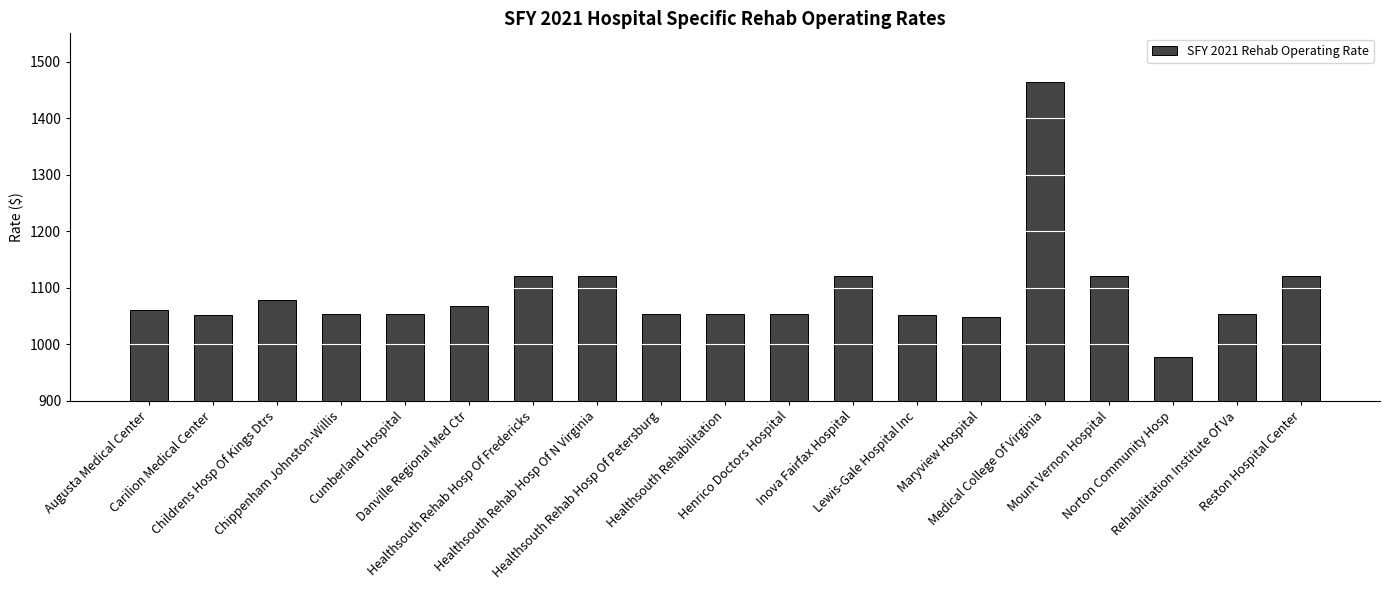

Which label corresponds to the largest value in the chart?

Medical College Of Virginia